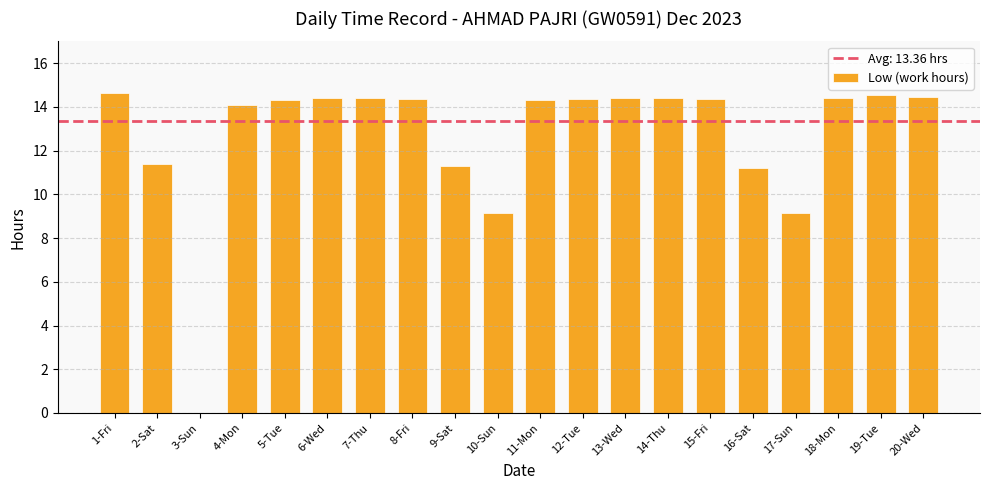

How many distinct data groups are displayed?

1